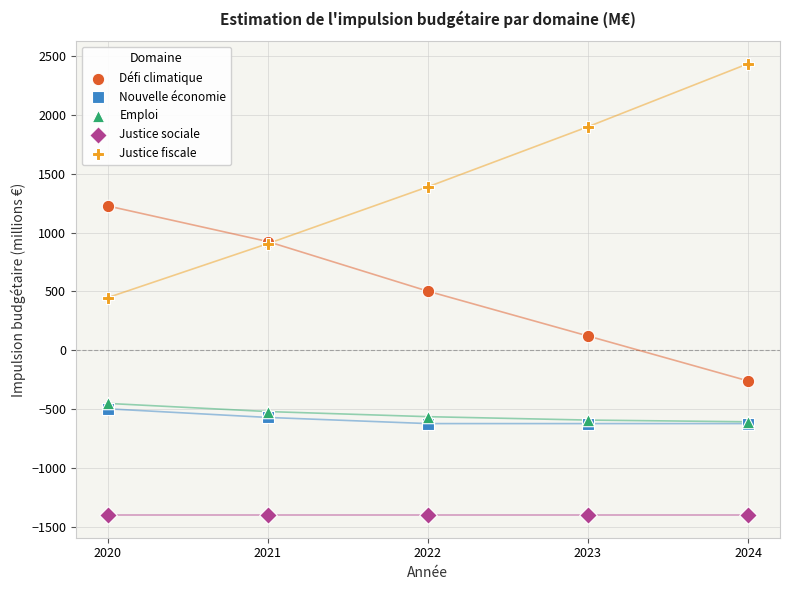

In the Justice fiscale series, what Y value is closest to 1442?

1389.6